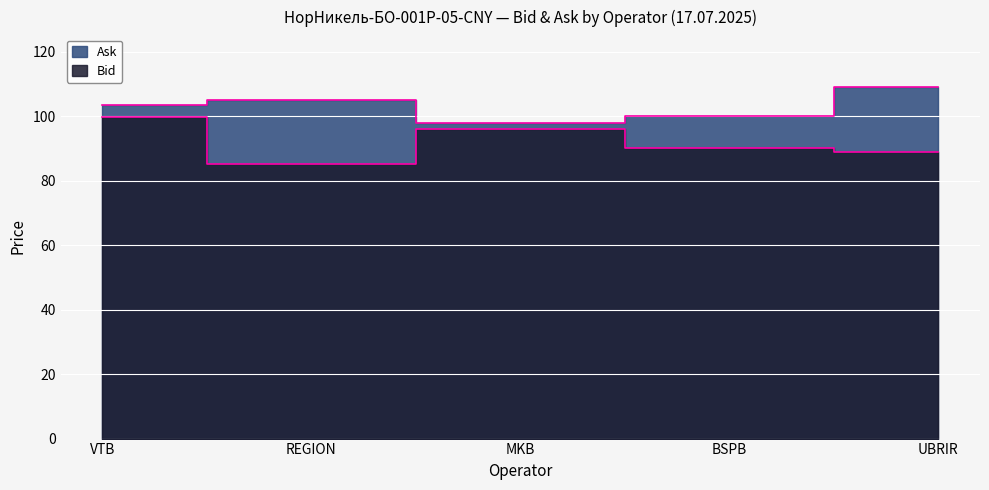

Where is Ask nearest to the value 103?

VTB